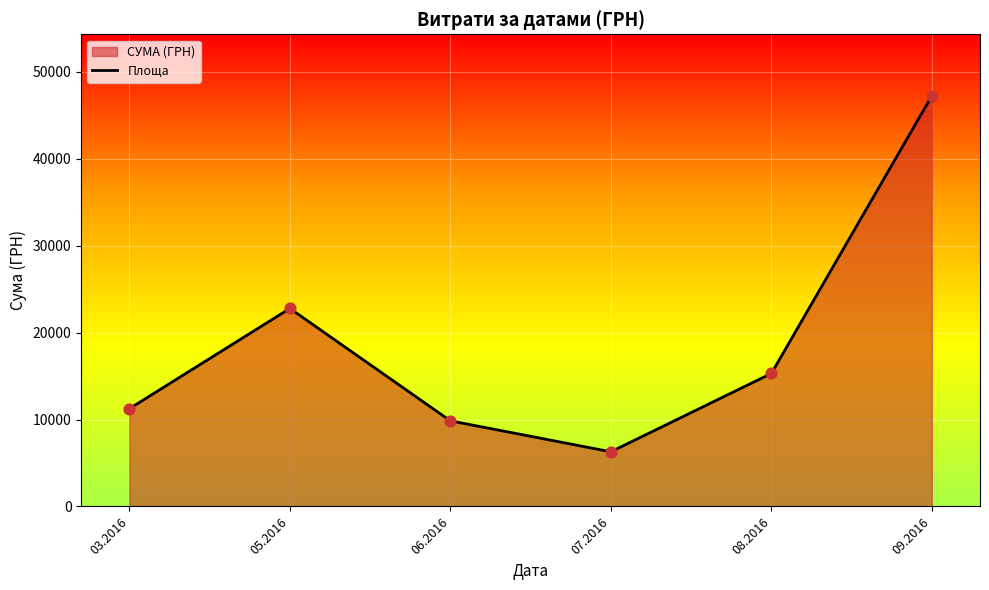

Approximately how many times larger is the value at 06.2016 compared to 05.2016?

0.4